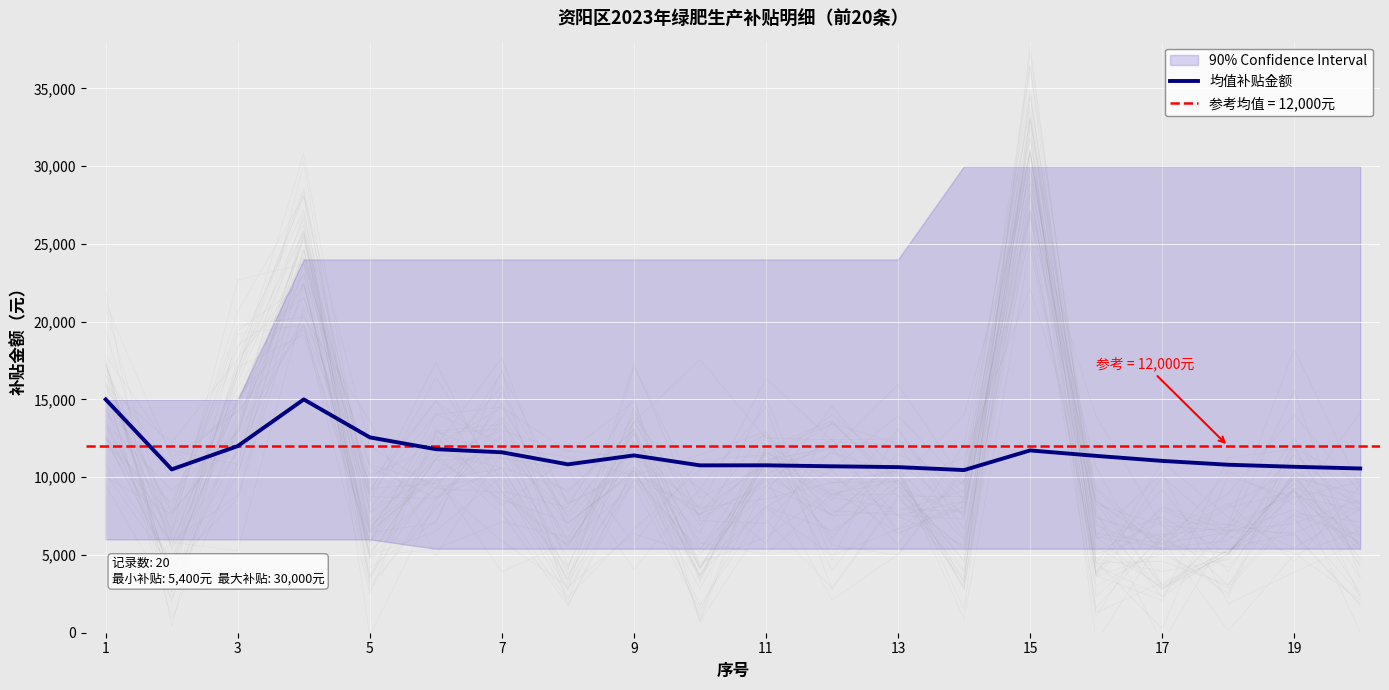

How many points are lower than both their immediate neighbors (excluding endpoints)?

4